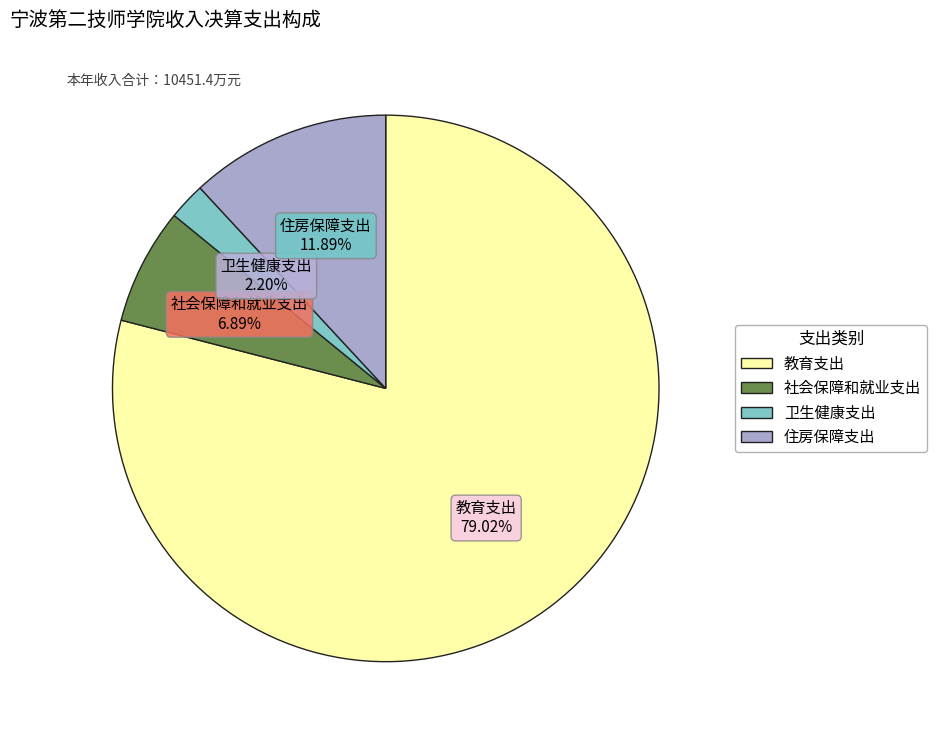

Which has a higher value, 住房保障支出 or 社会保障和就业支出?

住房保障支出